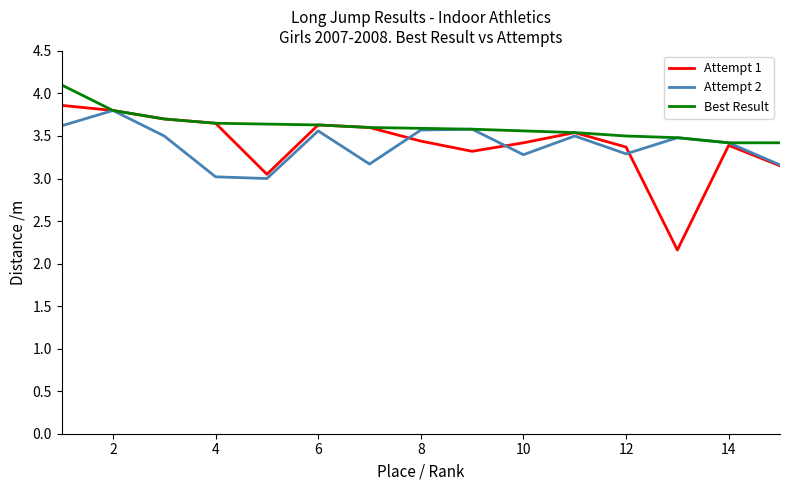

What is the maximum value for Best Result?

4.1